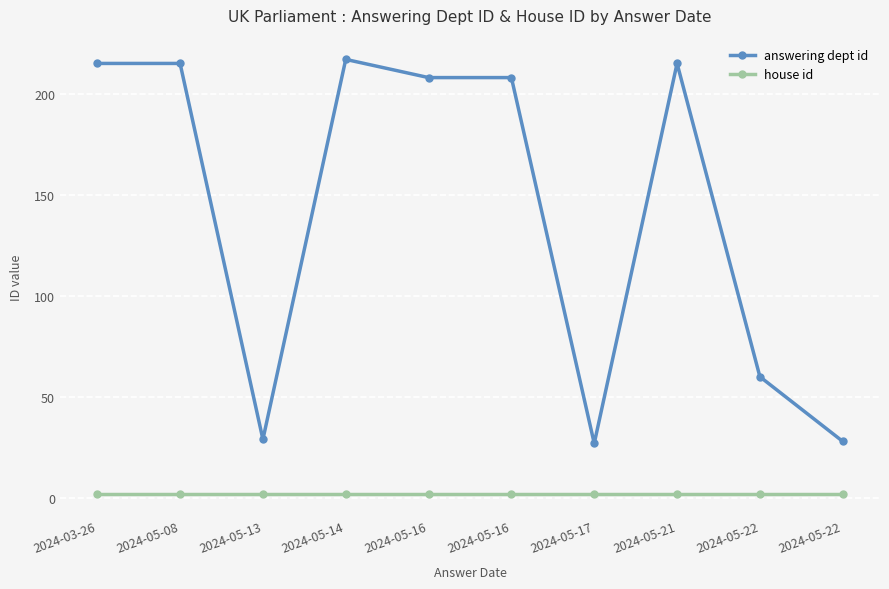

Does the chart have visible grid lines?

Yes